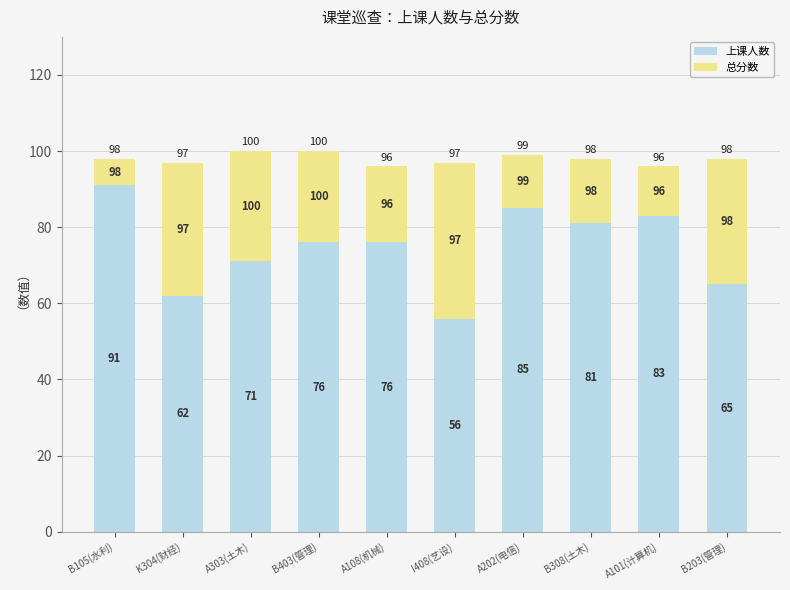

What is the label of the 6th bar from the left?

I408(艺设)